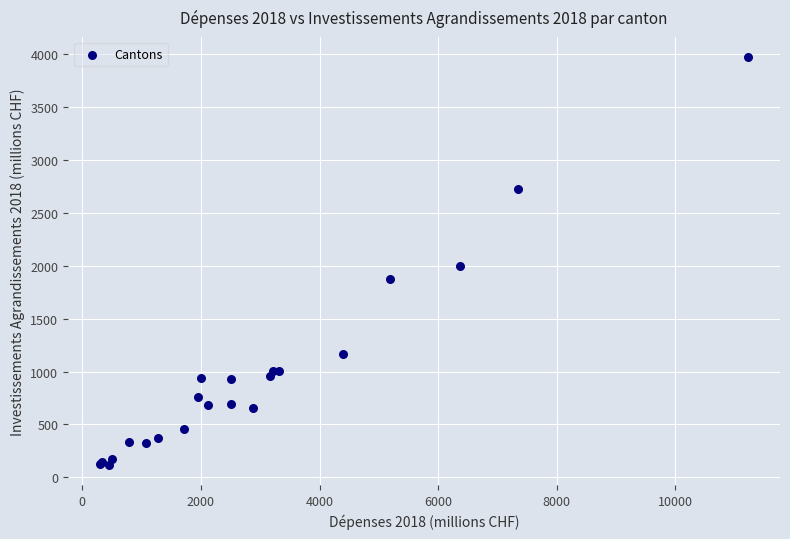

What Y value in the scatter plot is closest to 2045?

1999.5